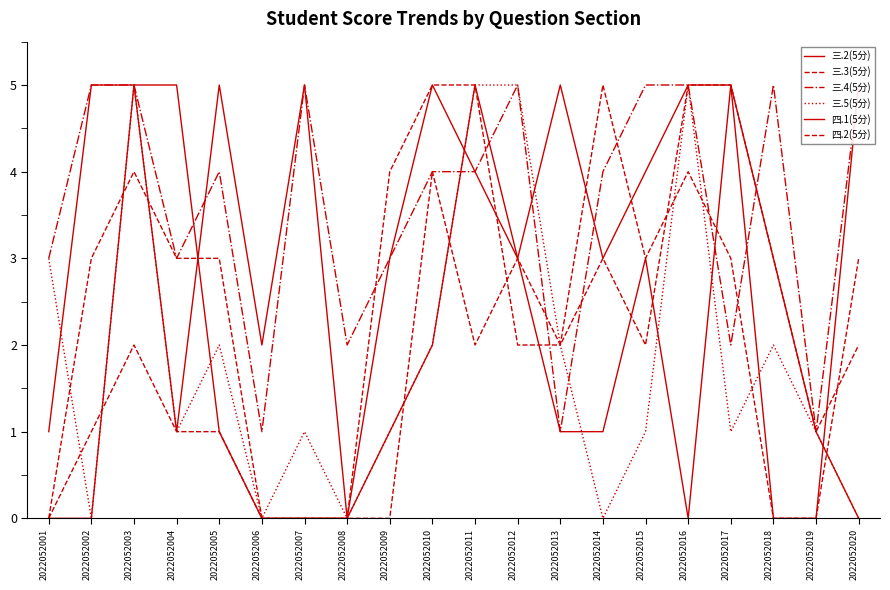

What is the value of the 四.2(5分) point at the 4th from the left?

1